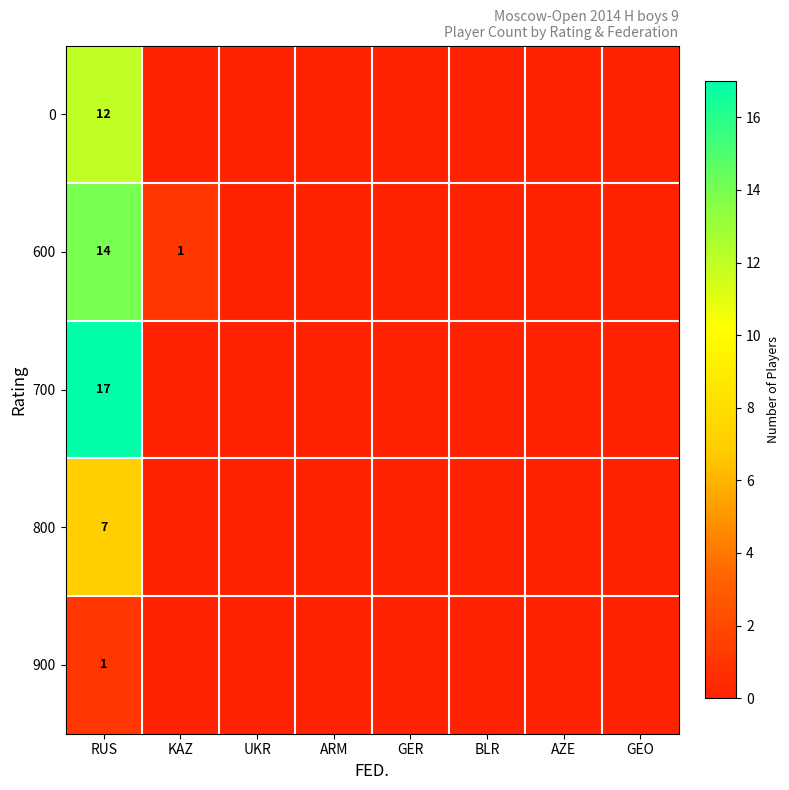

At RUS, list the series in order from smallest to largest.

900, 800, 0, 600, 700